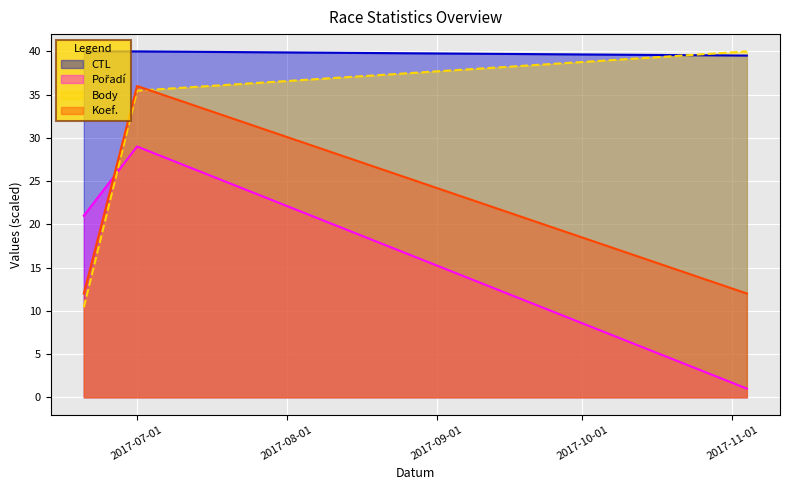

How many lines are shown in the chart?

4